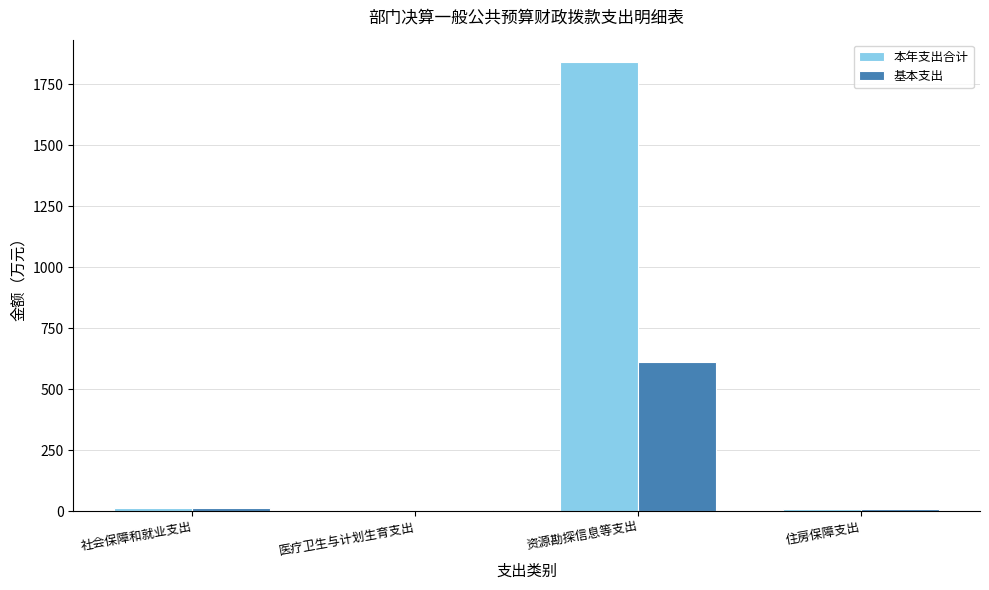

At which label does 本年支出合计 first exceed 13?

社会保障和就业支出